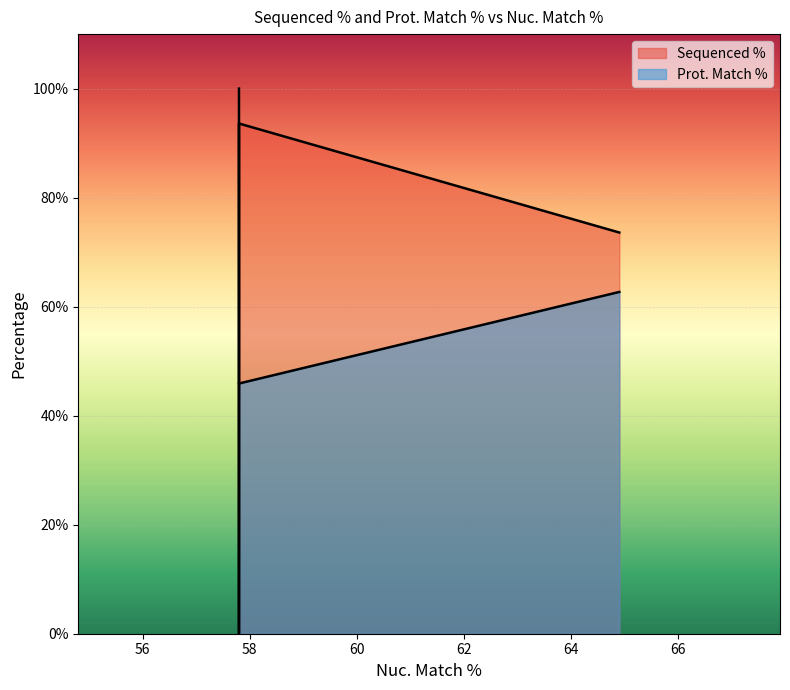

What is the average value of the Prot. Match % series?

50.1